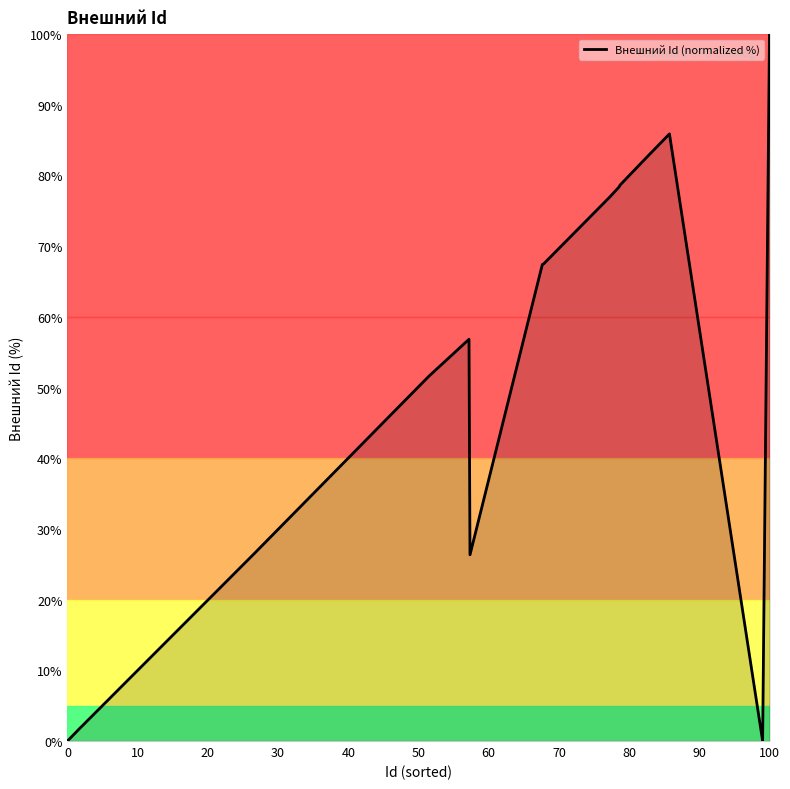

True or false: the data has more than 1 interior local peaks.

True